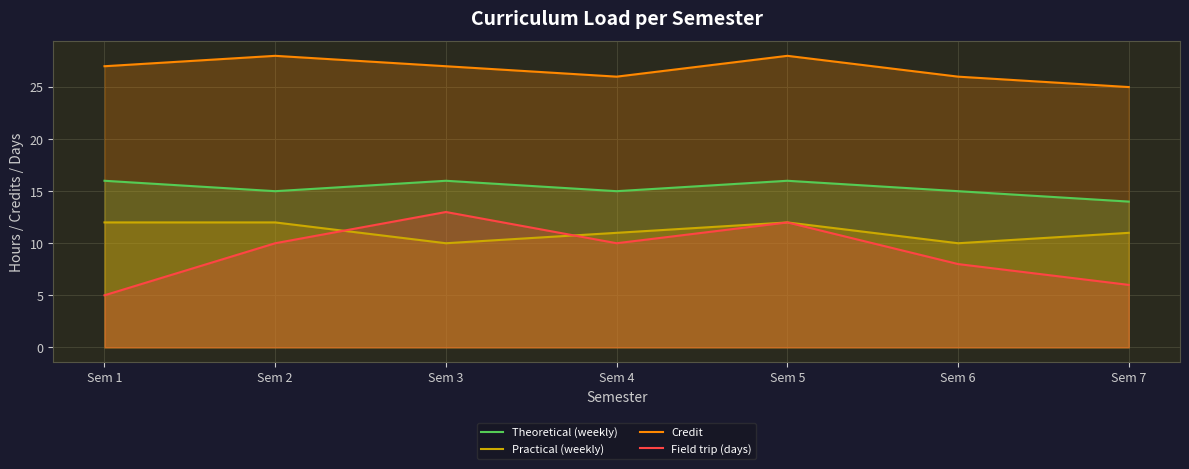

At how many categories does at least one series exceed 24?

7